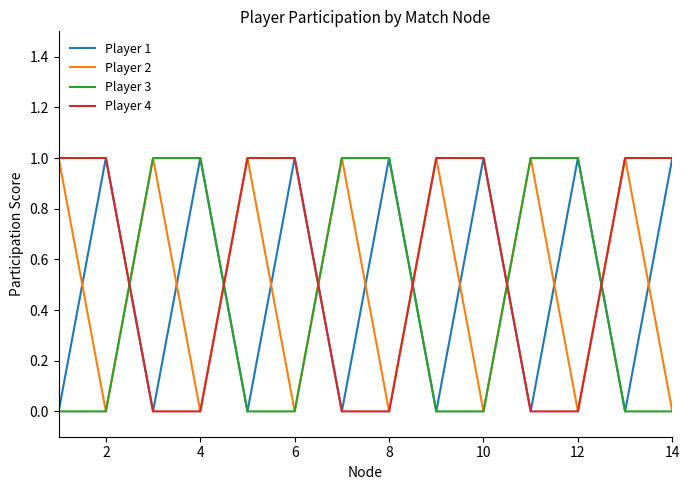

Which series has the largest total across all categories?

Player 4